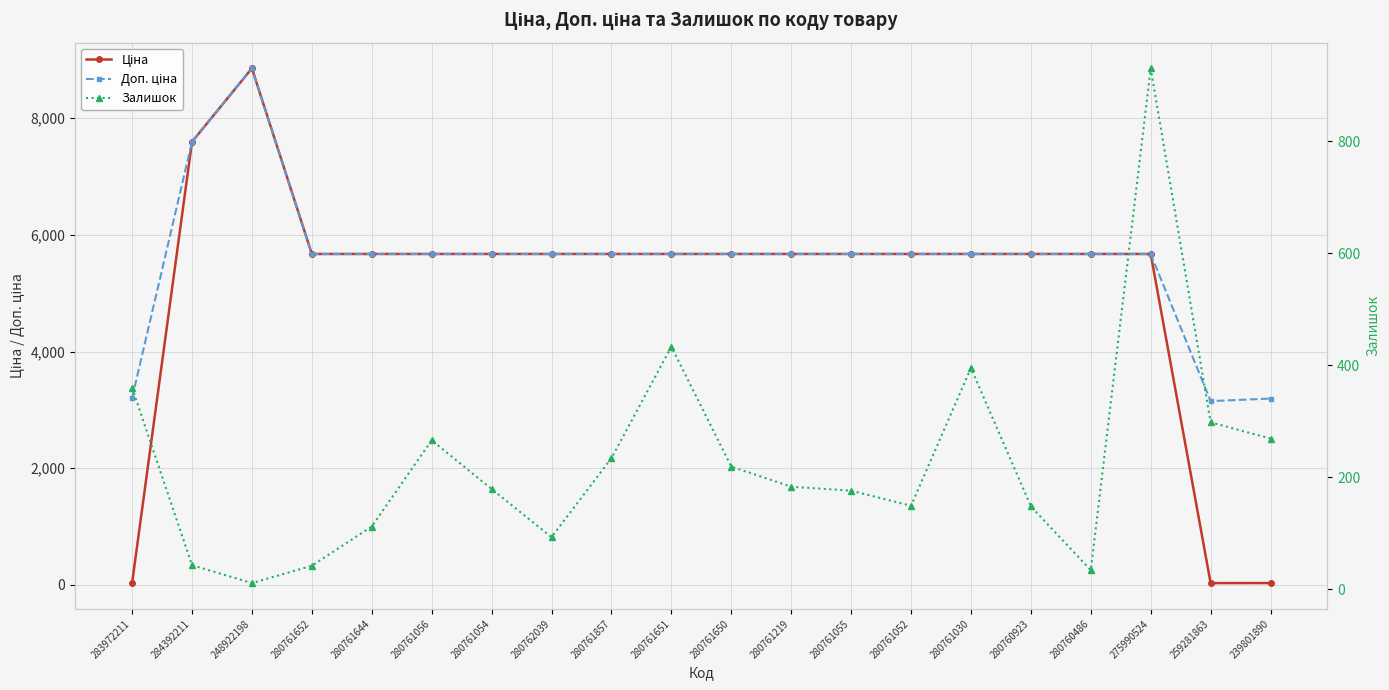

Where is the first local maximum for Залишок?

280761056